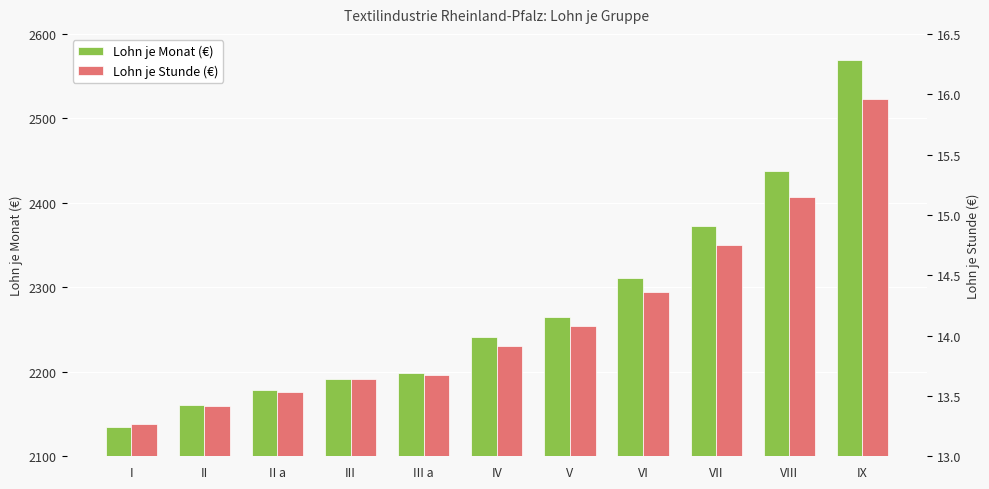

What is the total value across all series at III?

2205.6